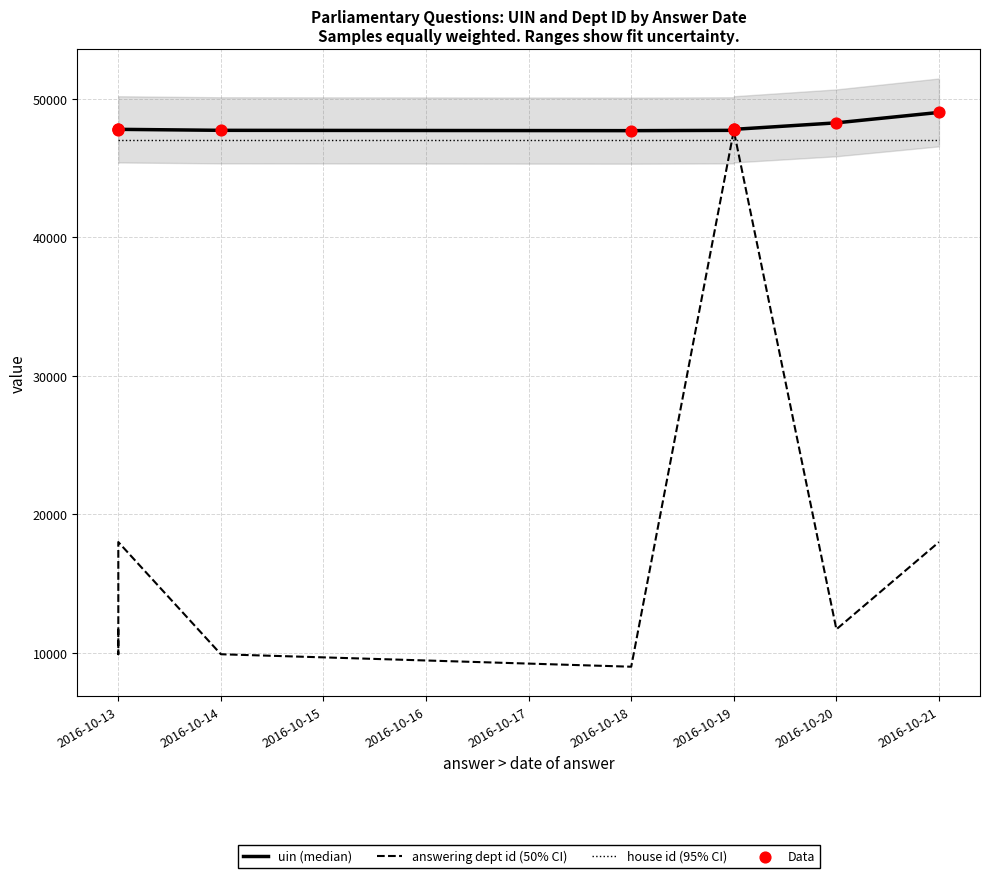

Which series has the largest Y range (max minus min)?

answering dept id (50% CI)